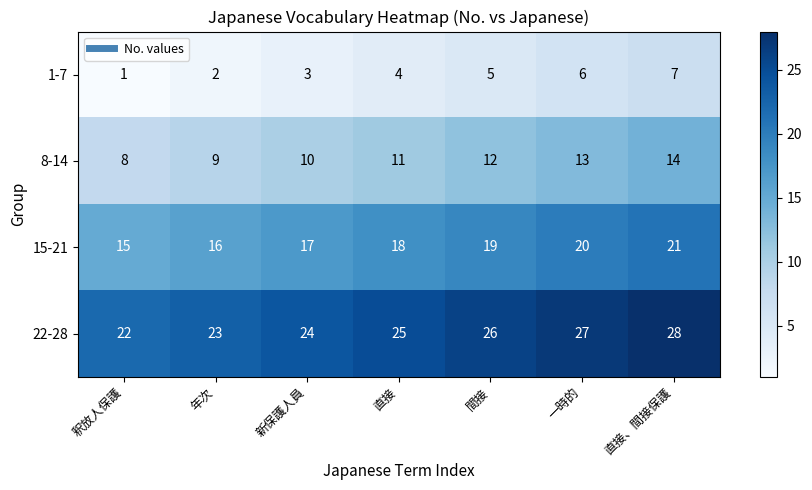

At which label does 15-21 reach its peak?

直接、間接保護